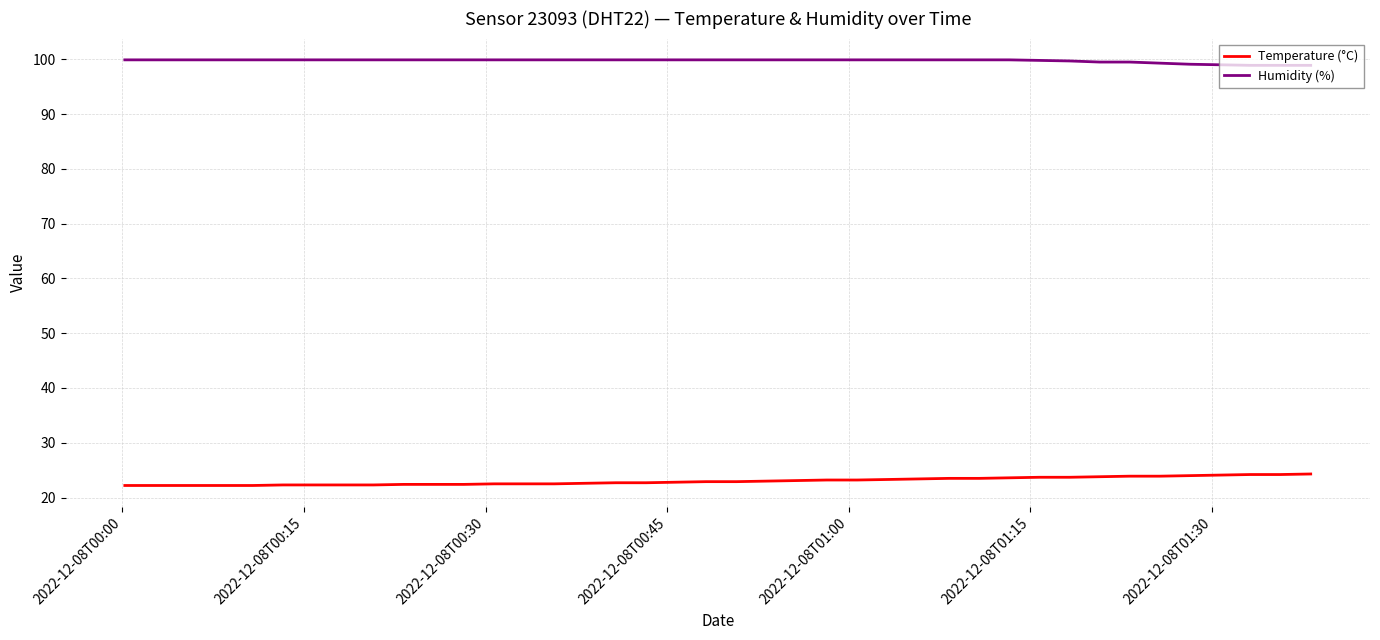

True or false: Humidity (%) and Temperature (°C) intersect in this chart.

False